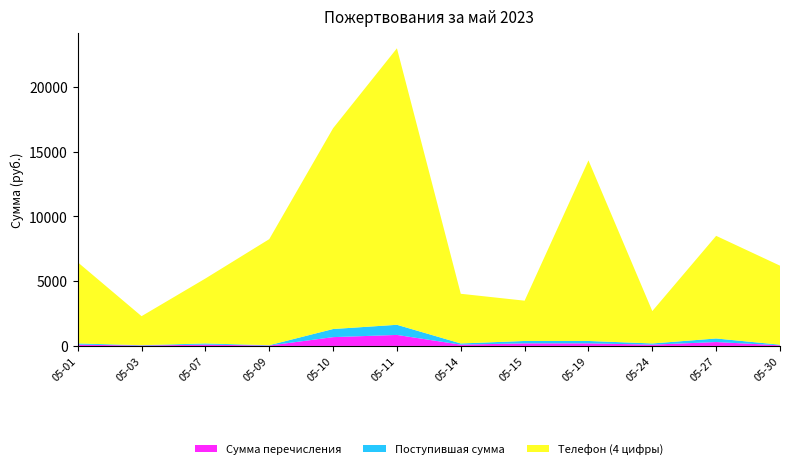

Reading right to left, transcribe all the data shown in this chart.

Сумма перечисления: 2023-05-30=50.0	2023-05-27=300.0	2023-05-24=100.0	2023-05-19=200.0	2023-05-15=200.0	2023-05-14=100.0	2023-05-11=850.0	2023-05-10=680.0	2023-05-09=30.0	2023-05-07=100.0	2023-05-03=30.0	2023-05-01=100.0
Поступившая сумма: 2023-05-30=46.0	2023-05-27=276.1	2023-05-24=92.0	2023-05-19=184.1	2023-05-15=184.1	2023-05-14=92.0	2023-05-11=782.4	2023-05-10=625.9	2023-05-09=27.6	2023-05-07=92.0	2023-05-03=27.6	2023-05-01=92.0
Телефон (4 цифры): 2023-05-30=6101.0	2023-05-27=7923.0	2023-05-24=2500.0	2023-05-19=13941.0	2023-05-15=3110.0	2023-05-14=3835.0	2023-05-11=21346.0	2023-05-10=15501.0	2023-05-09=8187.0	2023-05-07=5013.0	2023-05-03=2240.0	2023-05-01=6270.0